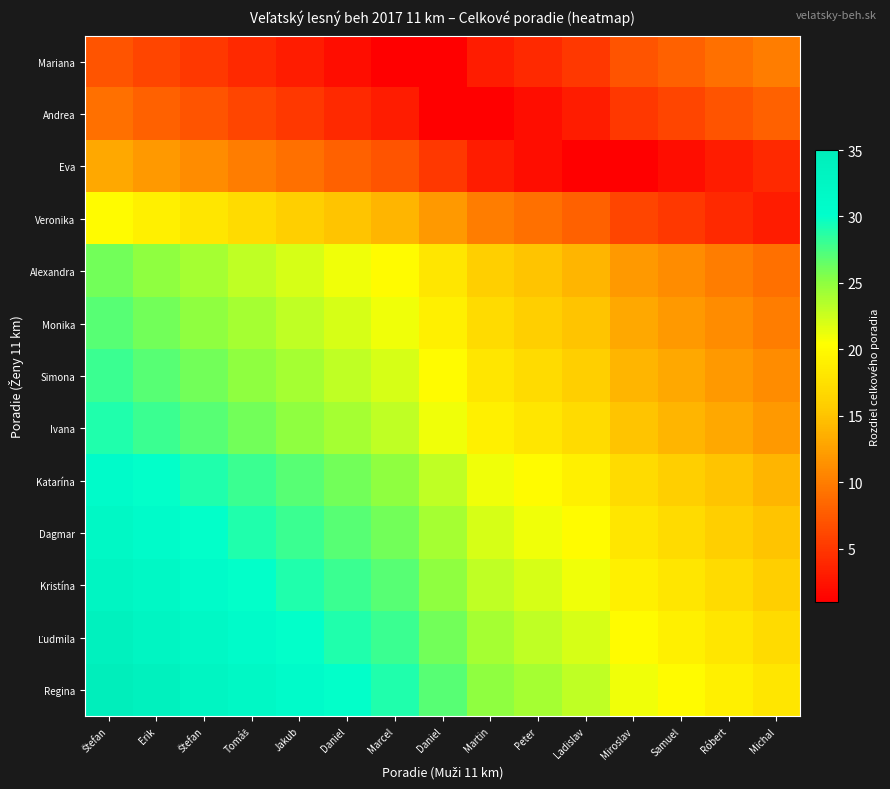

Rank the series at Róbert from highest to lowest value.

Regina, Ľudmila, Kristína, Dagmar, Katarína, Ivana, Simona, Monika, Alexandra, Mariana, Andrea, Veronika, Eva